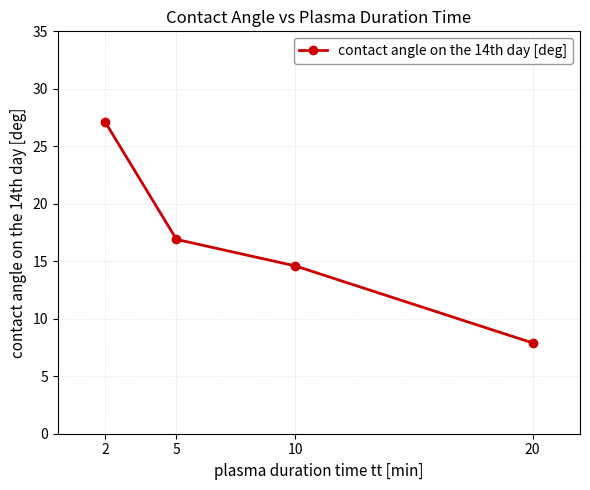

How many values are below 16?

2